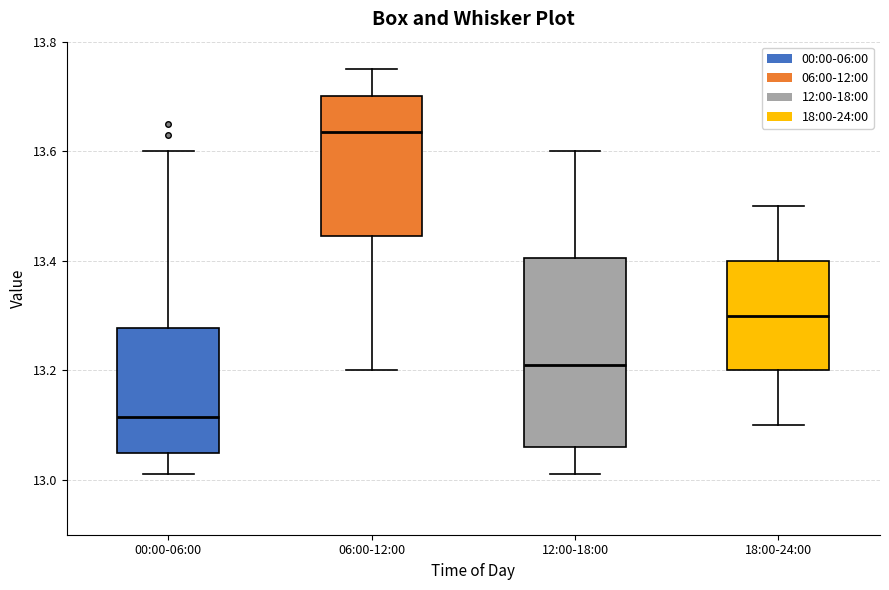

Reading left to right, read every box against the y-axis: the position of its median line, the range the box covers, and the ends of its whiskers. The values are not printed on the chart, so give them approximately, as read against the axis.

00:00-06:00: median 13.12, box 13.06 to 13.28, whiskers 13.02 to 13.60
06:00-12:00: median 13.64, box 13.44 to 13.70, whiskers 13.20 to 13.76
12:00-18:00: median 13.22, box 13.06 to 13.40, whiskers 13.02 to 13.60
18:00-24:00: median 13.30, box 13.20 to 13.40, whiskers 13.10 to 13.50